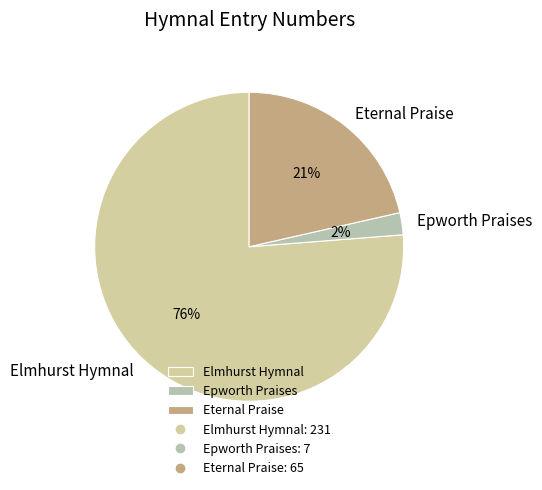

The Epworth Praises slice represents 11% of the pie. True or false?

False